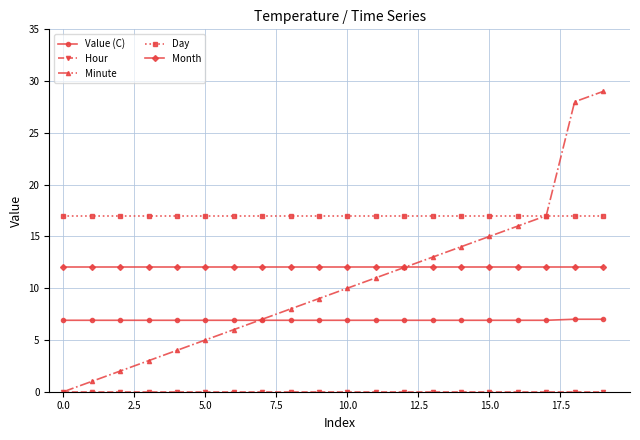

True or false: Minute has more than 1 interior local peaks.

False